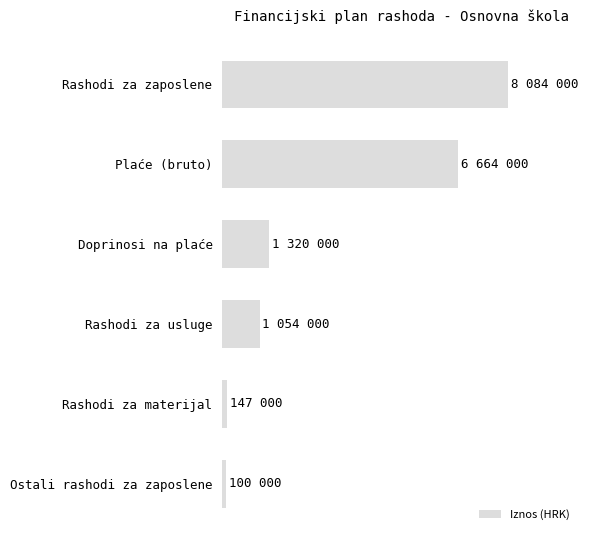

What is the smallest value displayed?

100000